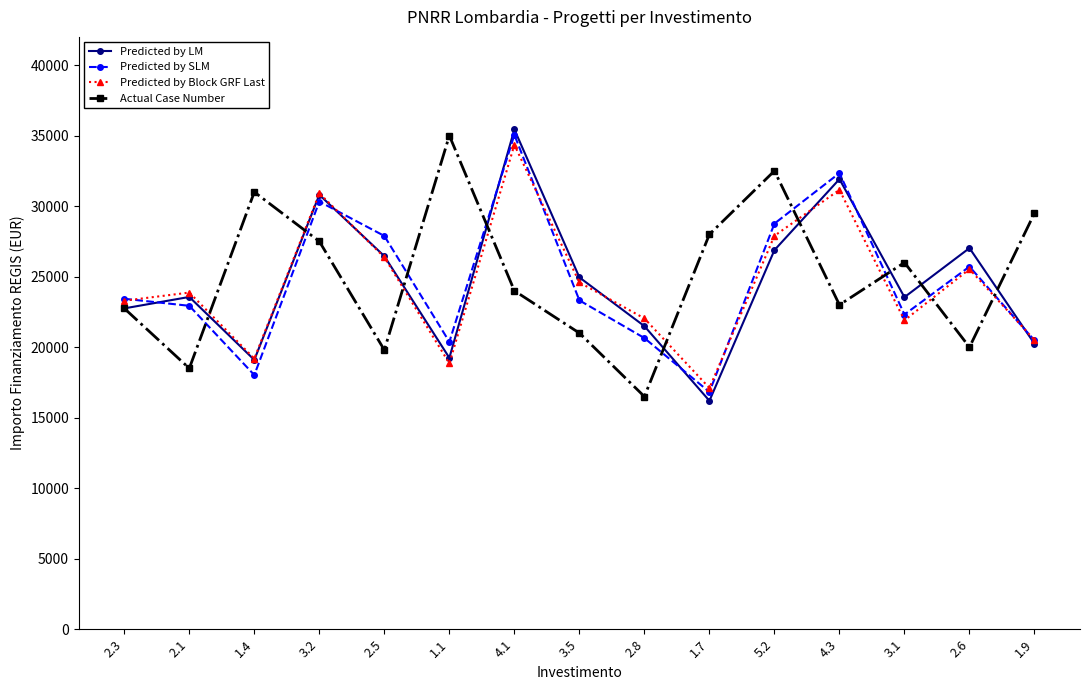

What is the approximate value of Predicted by LM at 5.2?

26880.0